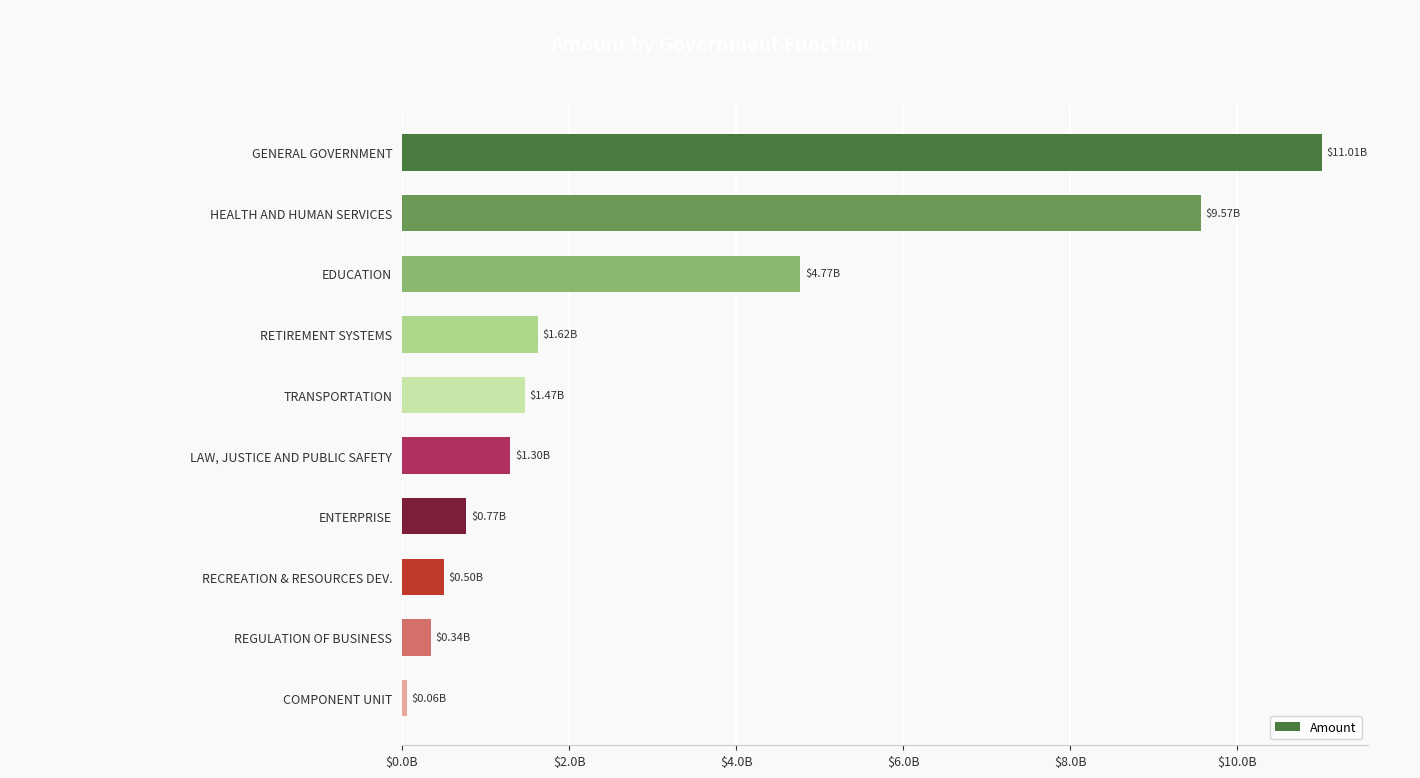

Are the bars horizontal?

Yes